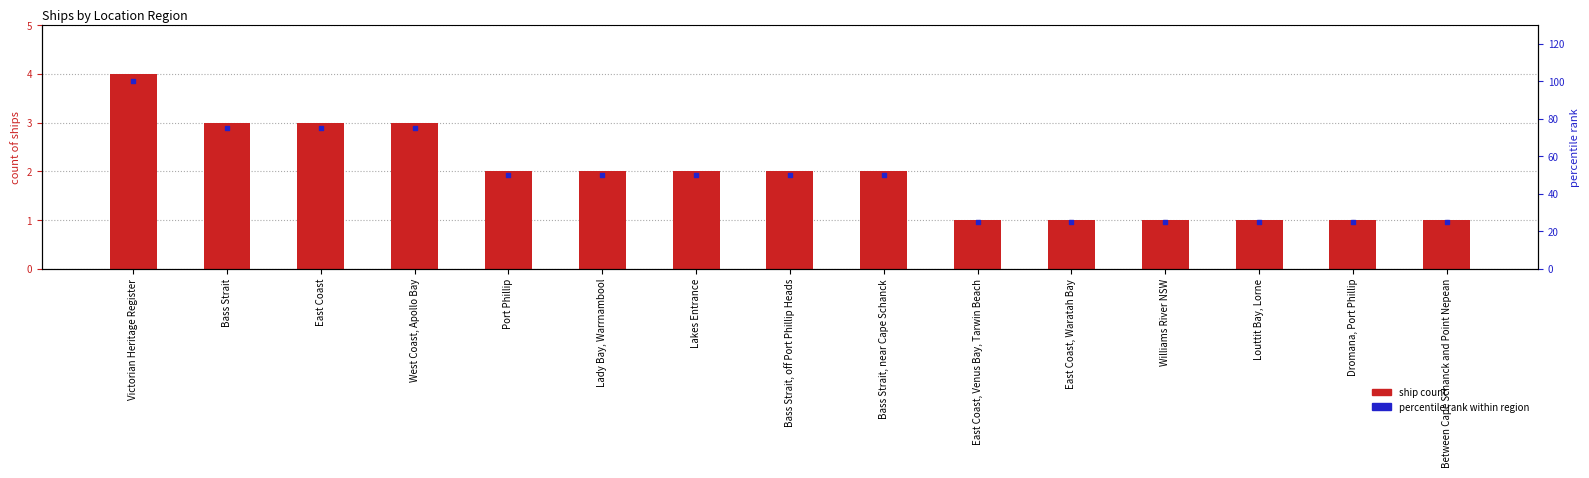

What are all the series names shown in the legend?

ship count, percentile rank within region